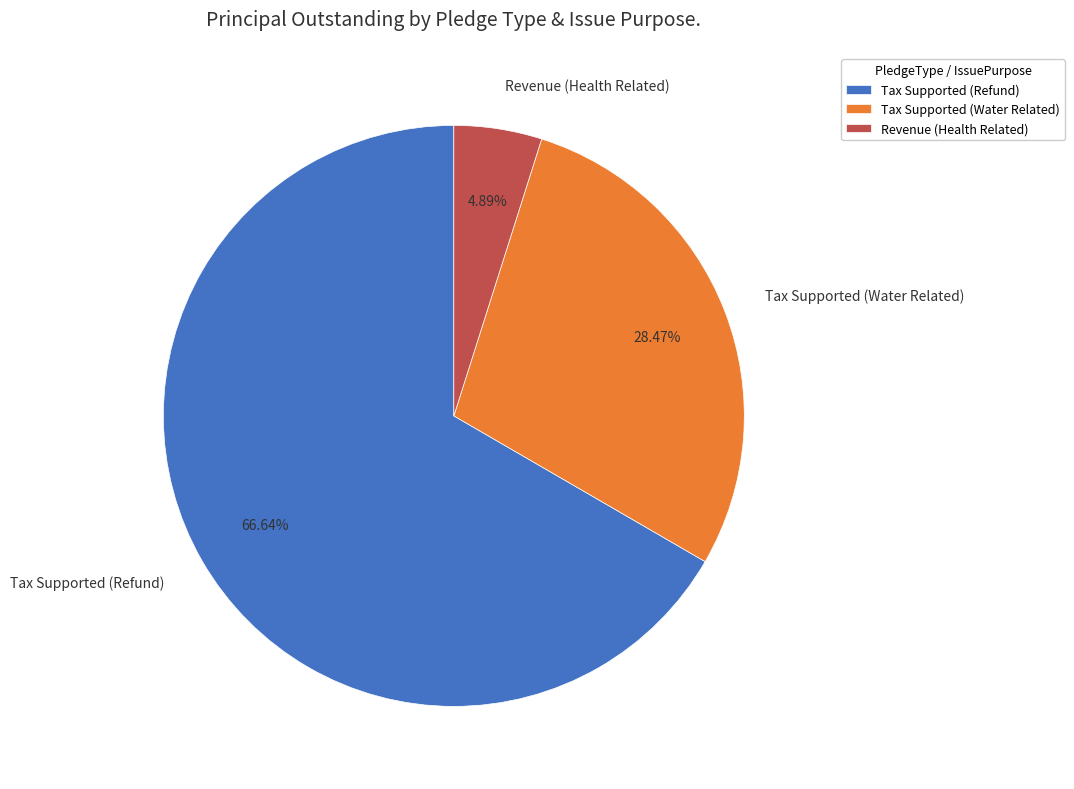

To the nearest percent, what is the difference between the Revenue (Health Related) and Tax Supported (Water Related) slice percentages?

24%